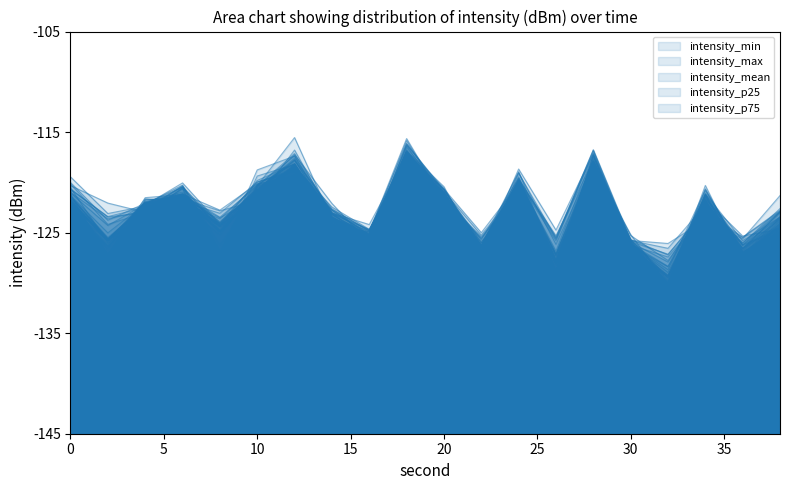

True or false: intensity_p25 has more than 0 interior local peaks.

True